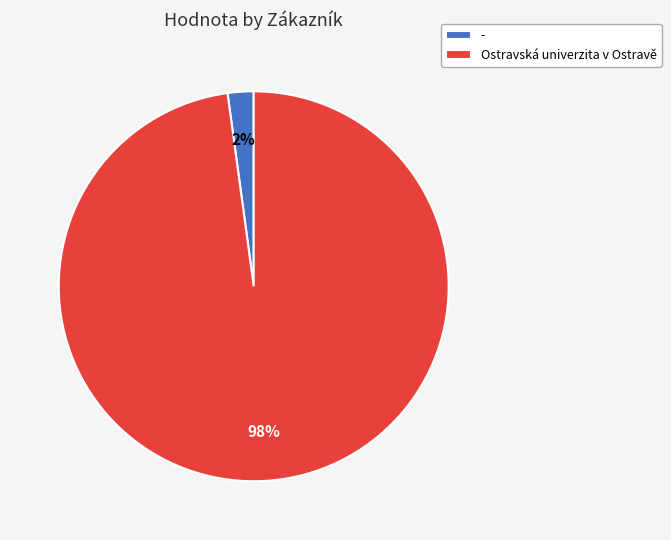

Rank the categories by value from lowest to highest.

-, Ostravská univerzita v Ostravě